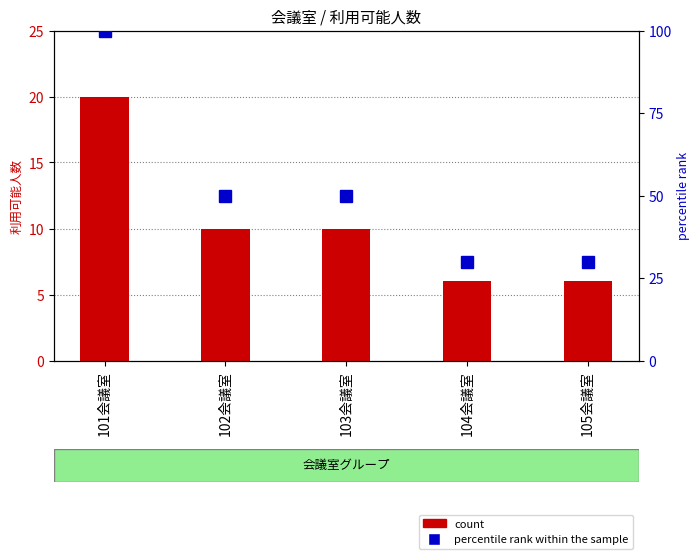

What is the label of the 4th bar from the right?

102会議室